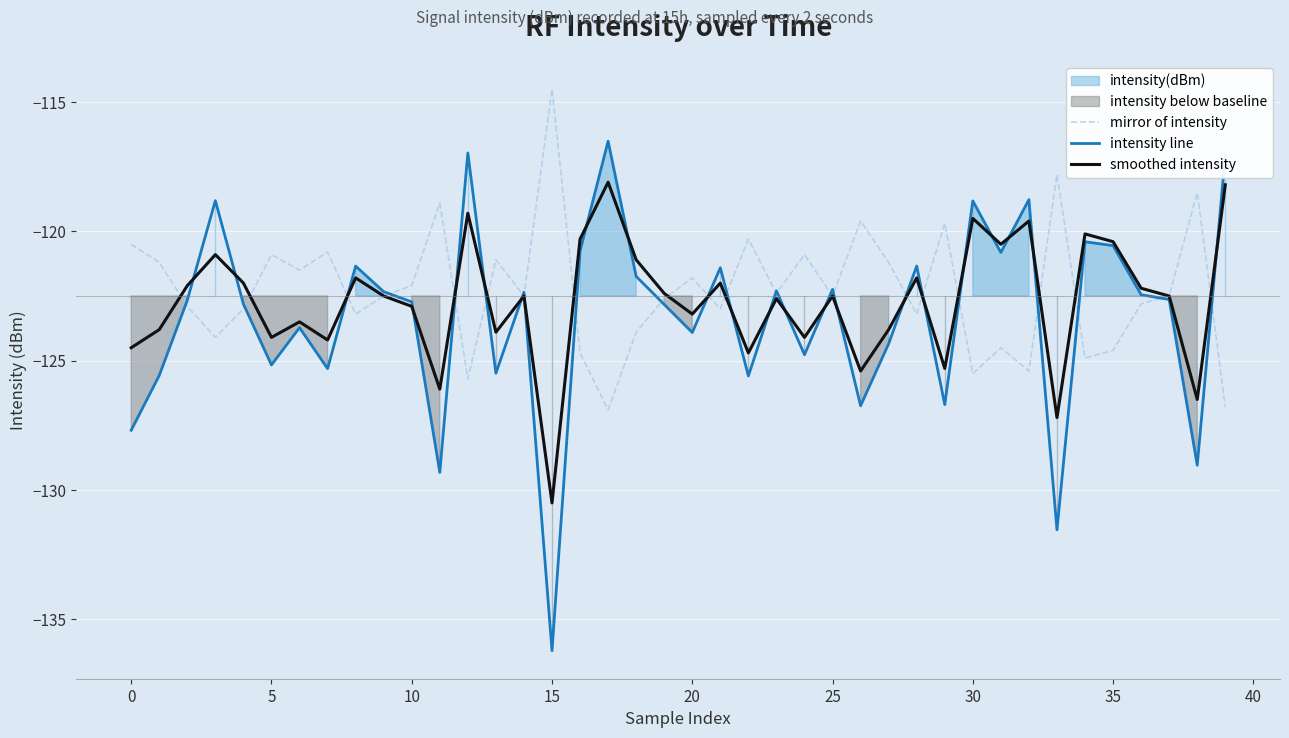

How many intersections are there between mirror of intensity and smoothed intensity?

15